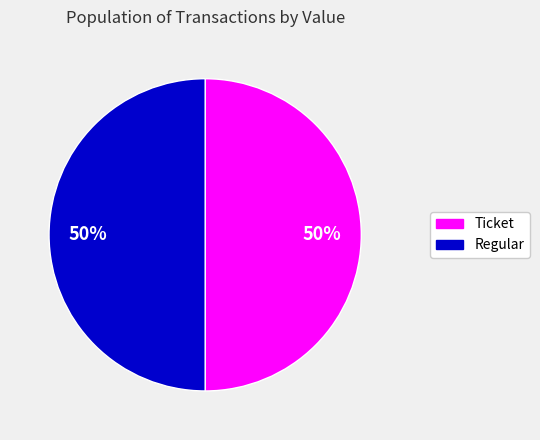

Is it true that Ticket is 50% of the pie?

True